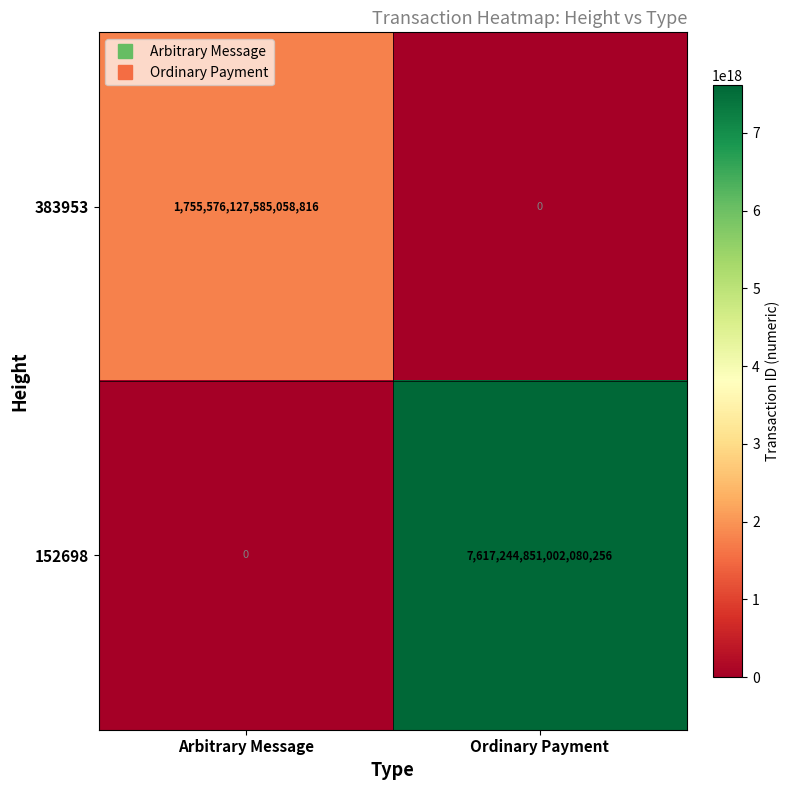

At which category is the sum across all series the highest?

Ordinary Payment